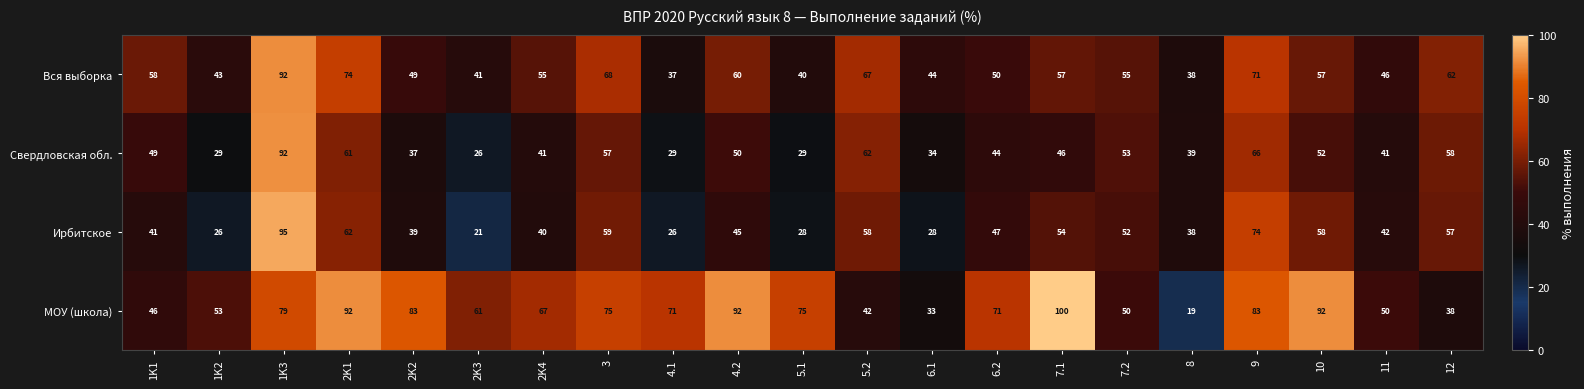

Is it true that Ирбитское equals 13 at 3?

False